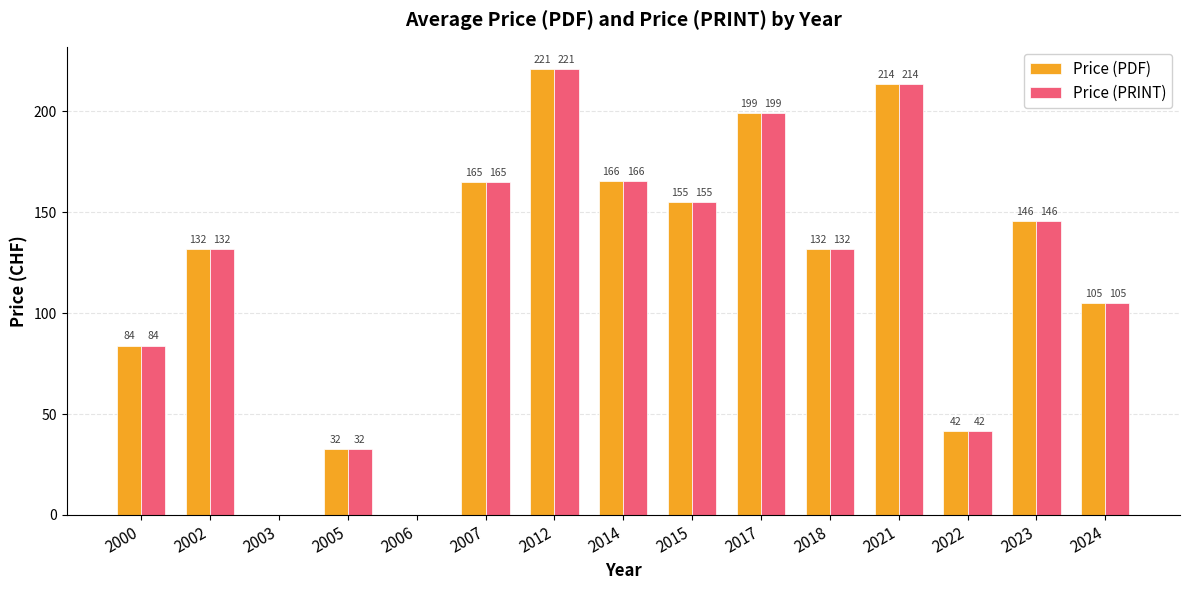

Where is Price (PDF) nearest to the value 110?

2024